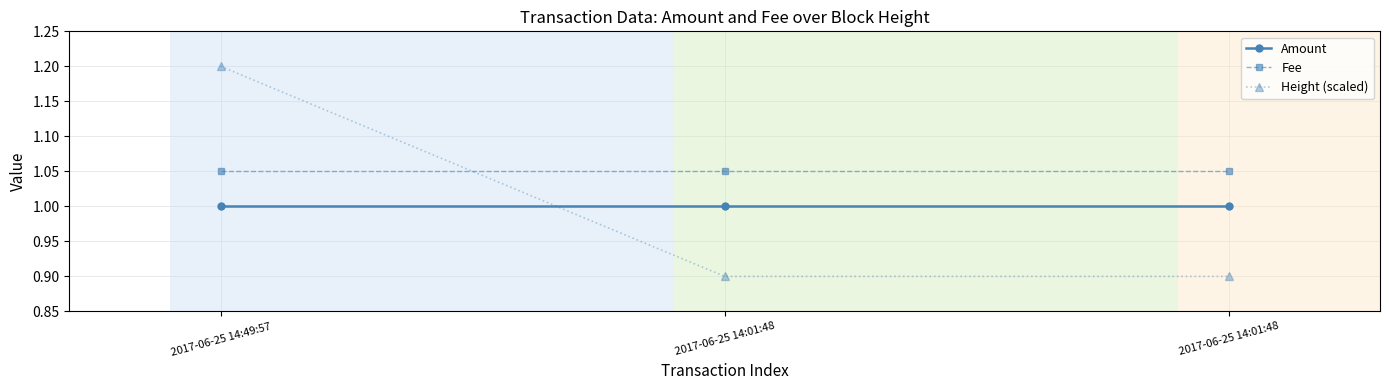

What is the difference between the highest and lowest values at 2017-06-25 14:01:48?

0.2